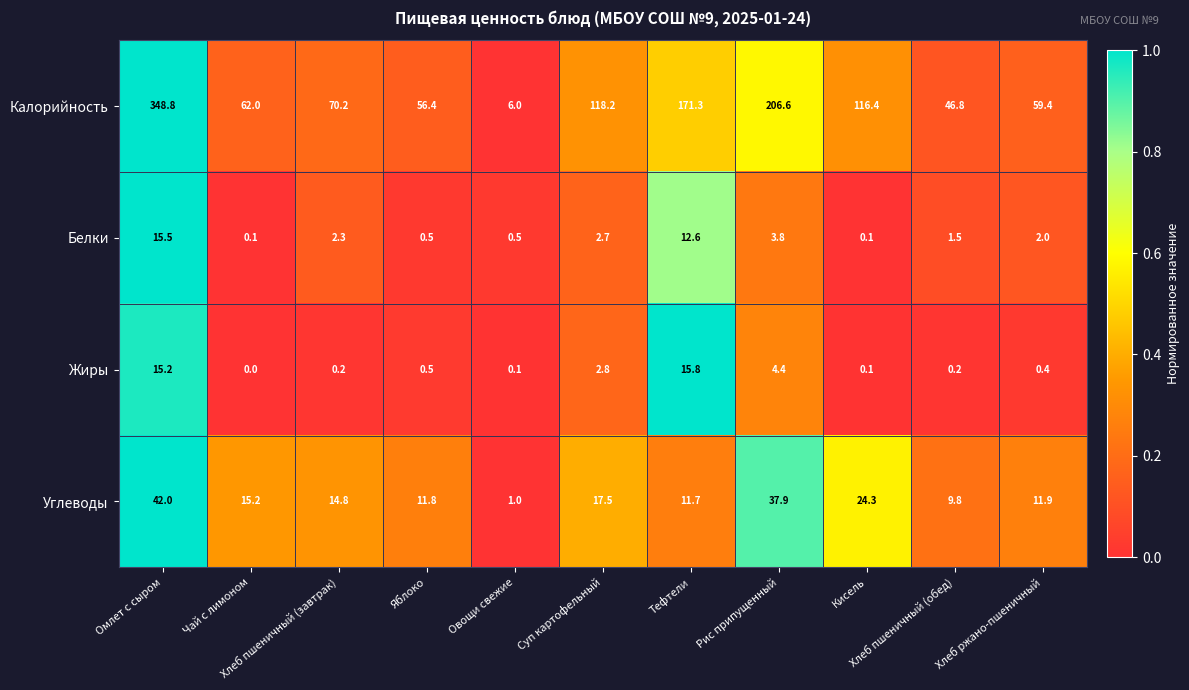

What is the average value of the Жиры series?

3.6